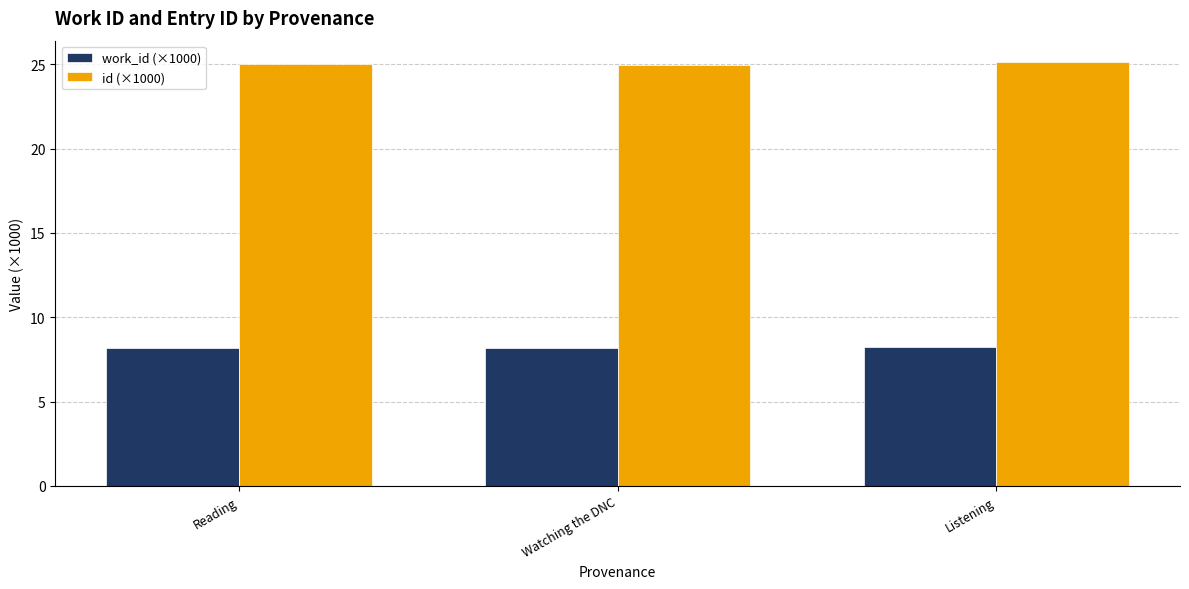

Is the value of id (×1000) at Reading greater than the value of work_id (×1000) at Reading?

Yes